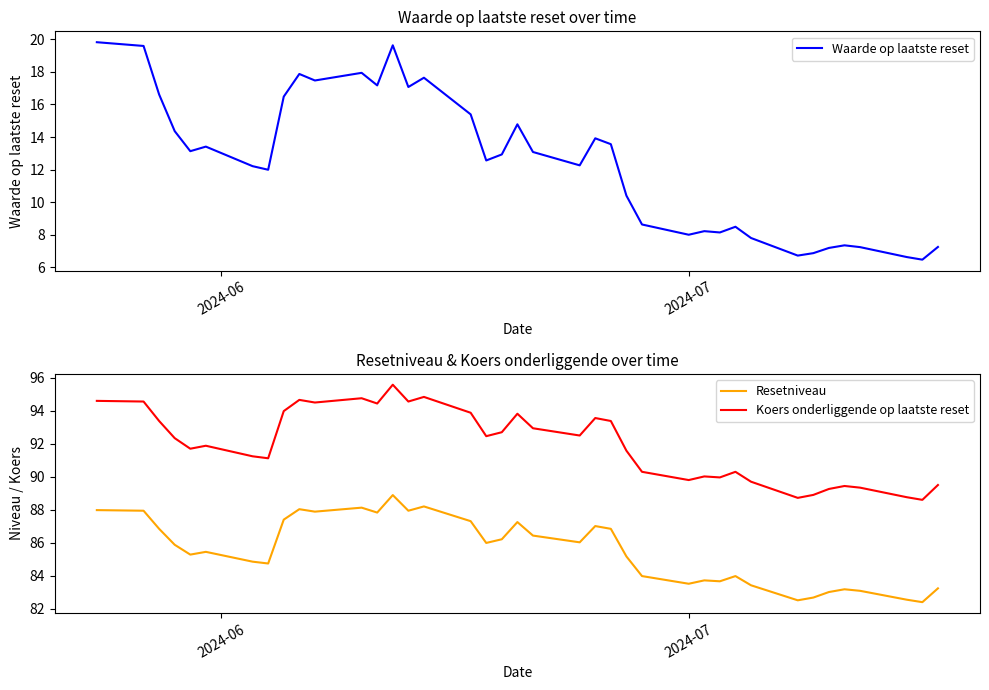

What is the highest value of the Waarde op laatste reset series?

19.8